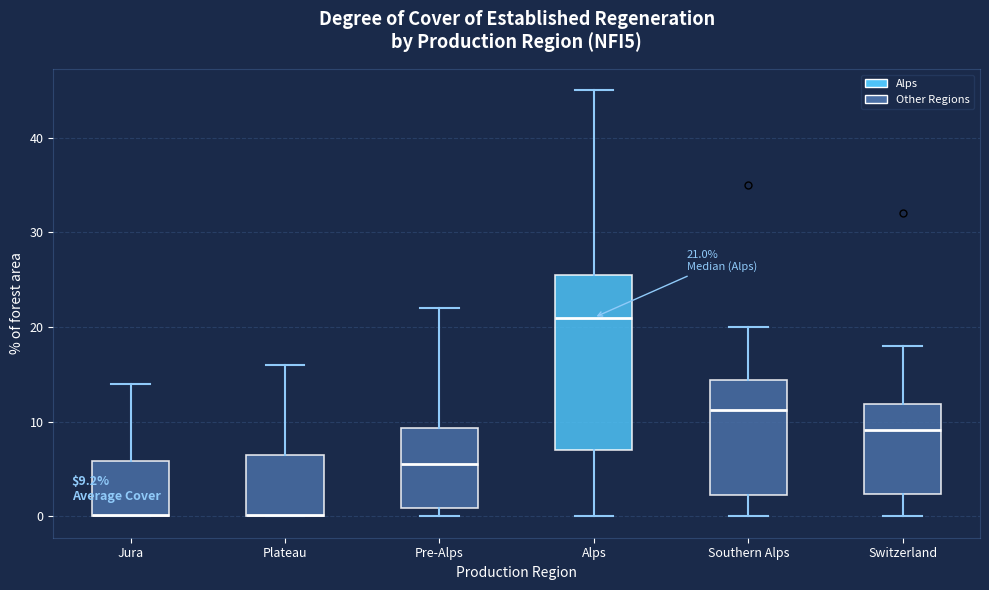

Comparing the boxes themselves (not the whiskers), which one is the tallest?

Alps